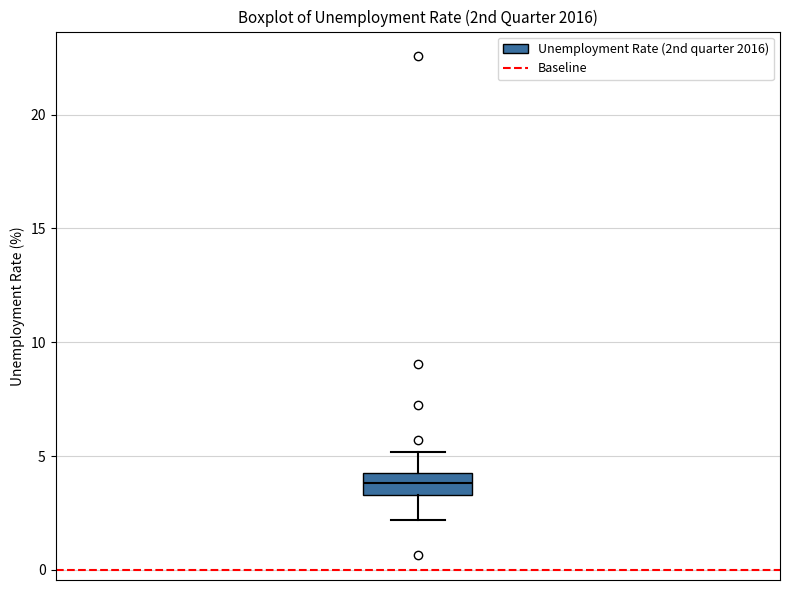

Read this box plot against the y-axis: the position of the median line, the range covered by the box, and the ends of both whiskers. The values are not printed on the chart, so give them approximately, as read against the axis.

median 4.0 (inside the box), box 3.5 to 4.0, whiskers 2.0 to 5.0